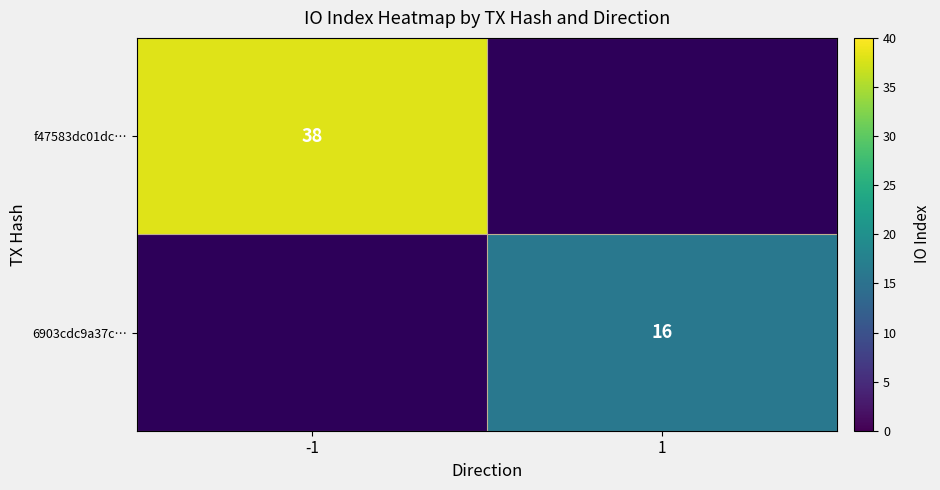

The 6903cdc9a37c… series shows 8.2 at 1. True or false?

False